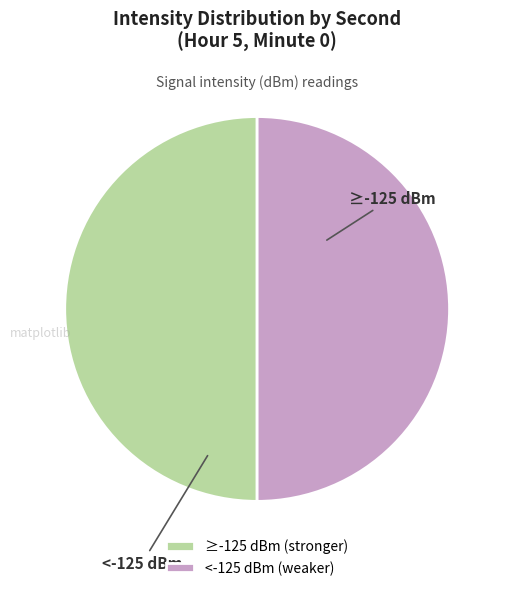

Does any single category account for the majority?

No